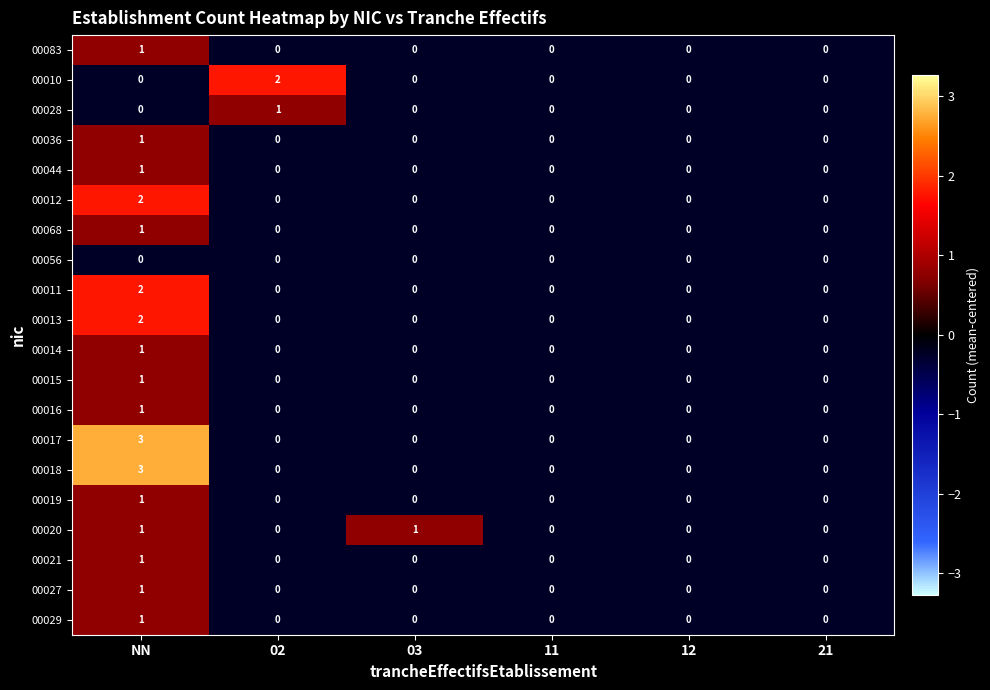

What is the spread (max minus min) of values at NN?

3